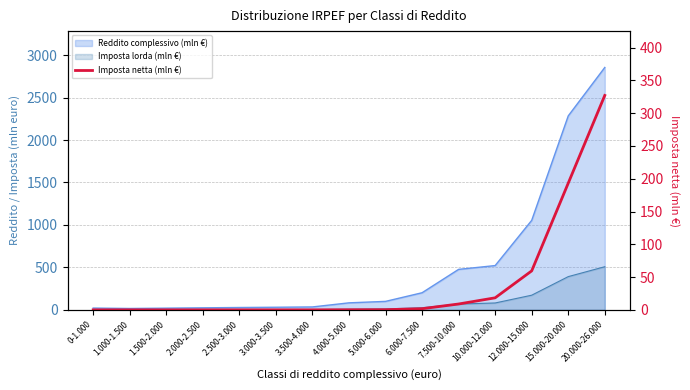

Is it true that the value at 5.000-6.000 is 0.4?

False